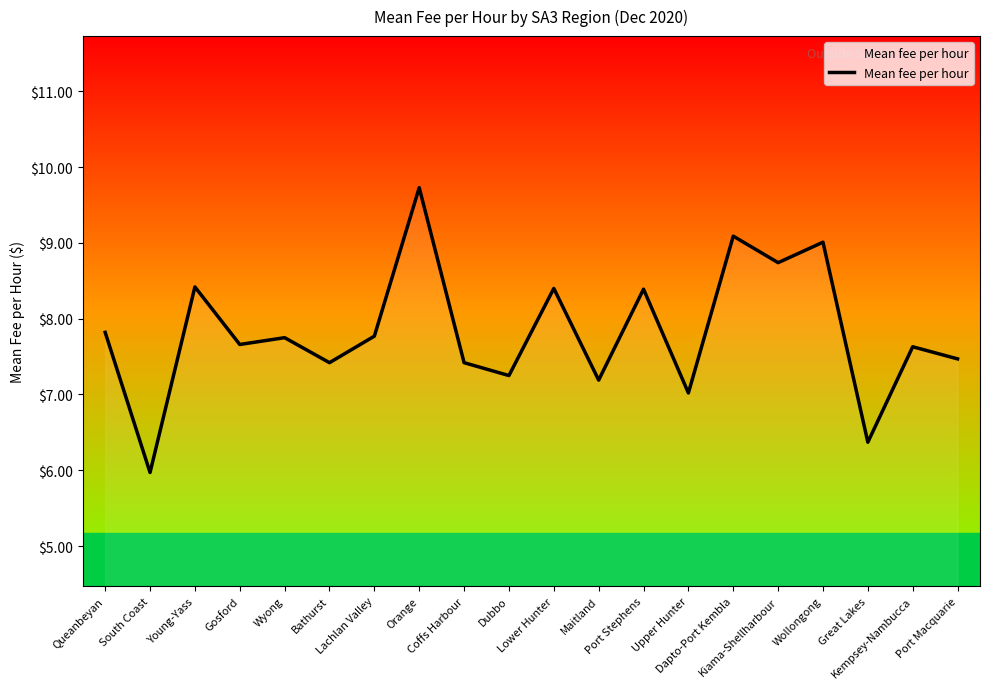

What is the difference between the values at Lachlan Valley and Kiama-Shellharbour?

1.0